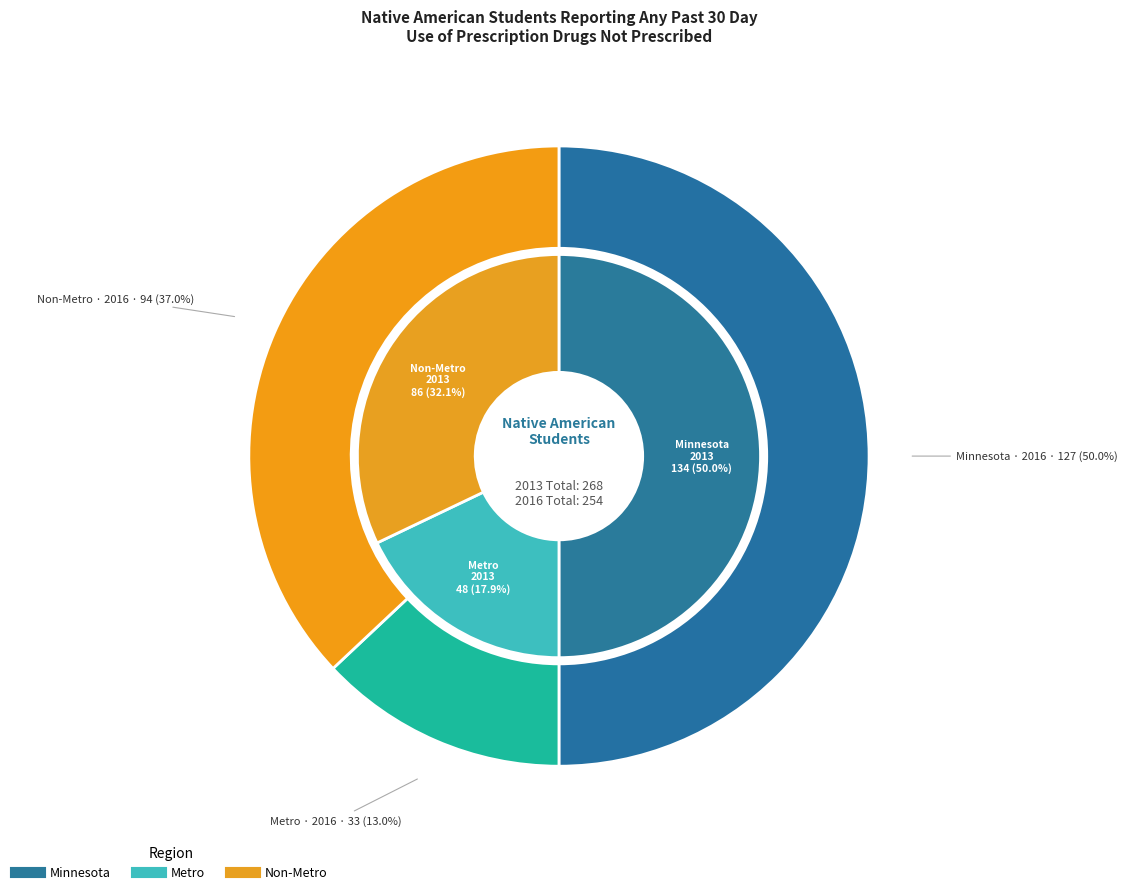

How many slices are in this pie chart?

3